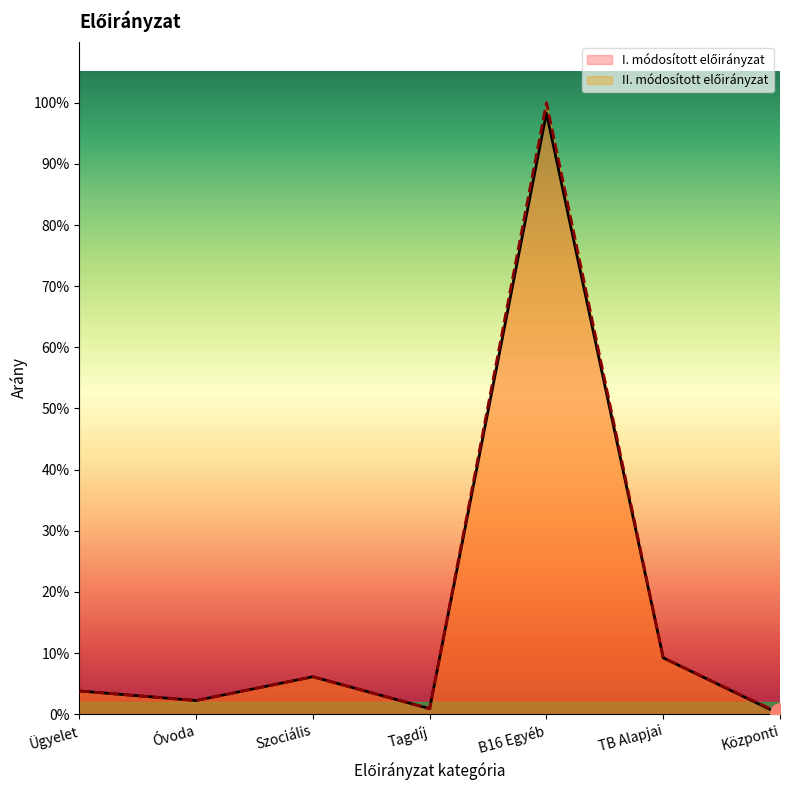

True or false: I. módosított előirányzat and II. módosított előirányzat cross at least once.

False